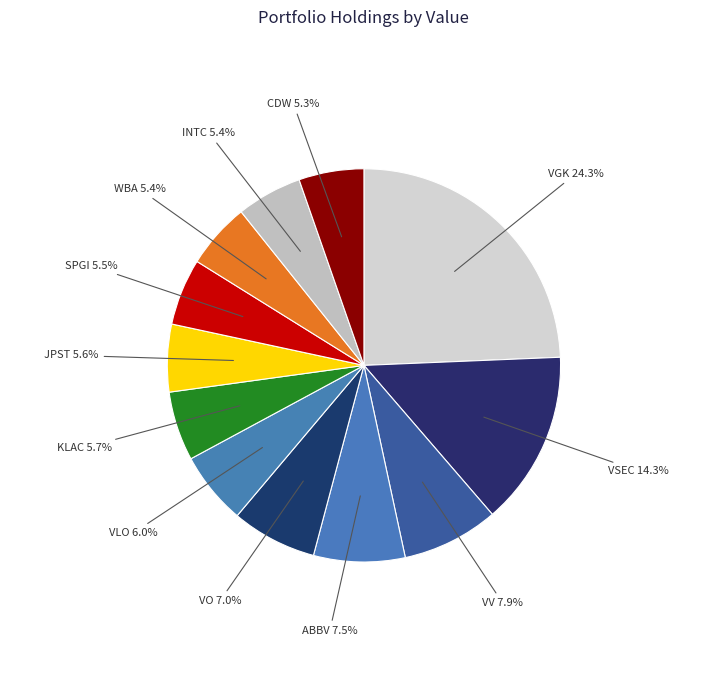

Which has a higher value, VSEC or VGK?

VGK